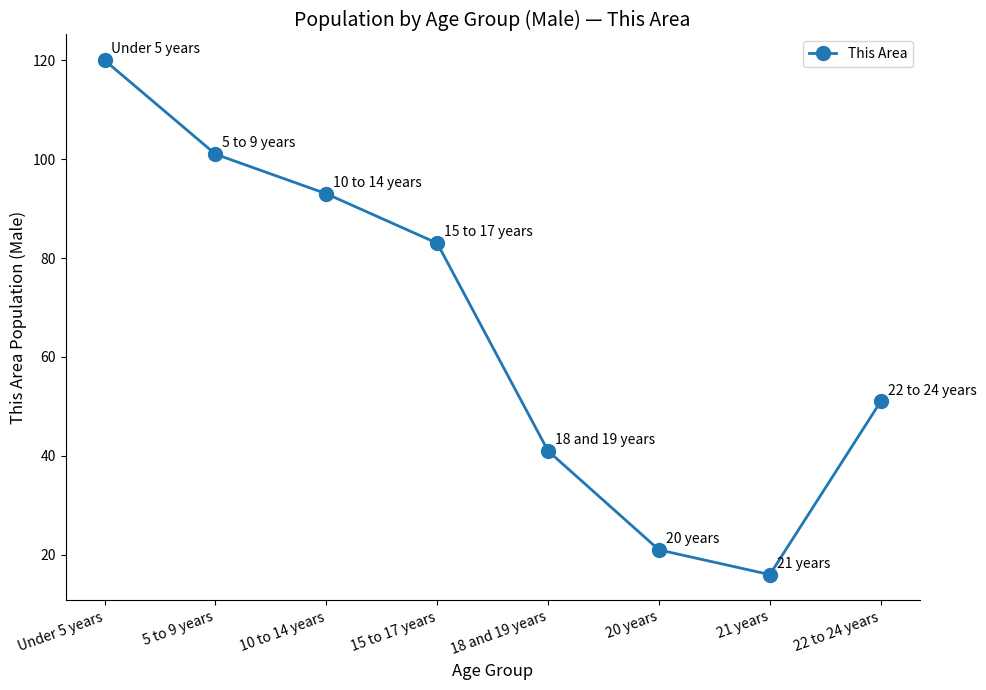

Reading left to right, list all the values displayed in this chart.

Under 5 years=120	5 to 9 years=101	10 to 14 years=93	15 to 17 years=83	18 and 19 years=41	20 years=21	21 years=16	22 to 24 years=51